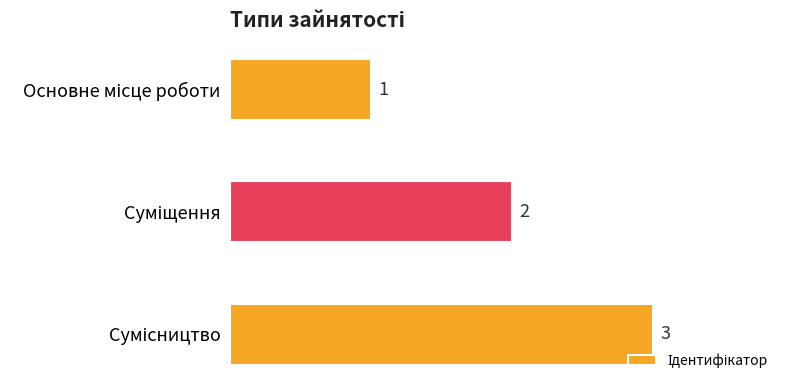

Count the values in the range 1 to 3.

3